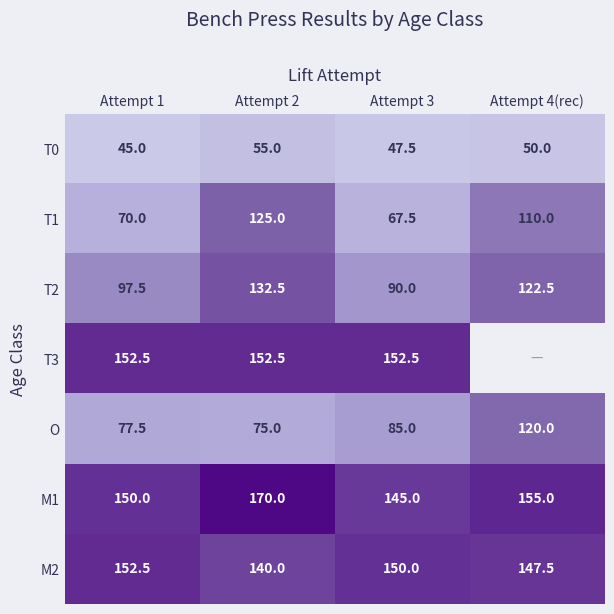

What is the approximate value of T1 at Attempt 4(rec)?

110.0